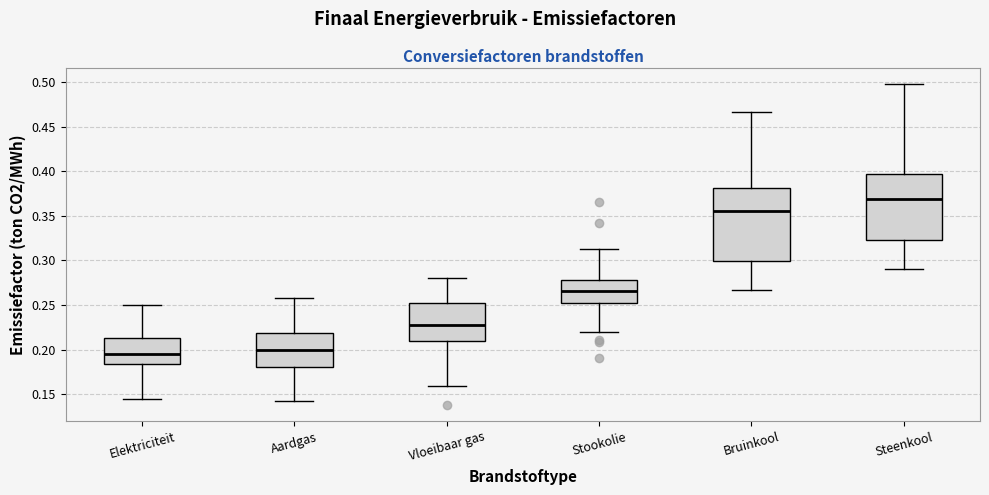

Comparing the boxes themselves (not the whiskers), which one is the tallest?

Bruinkool